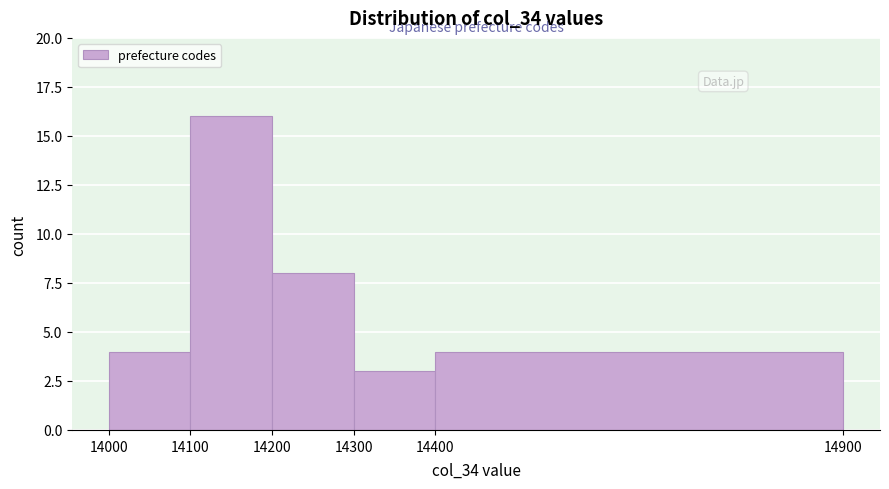

Which range on the x-axis has the tallest bar?

14100 to 14200